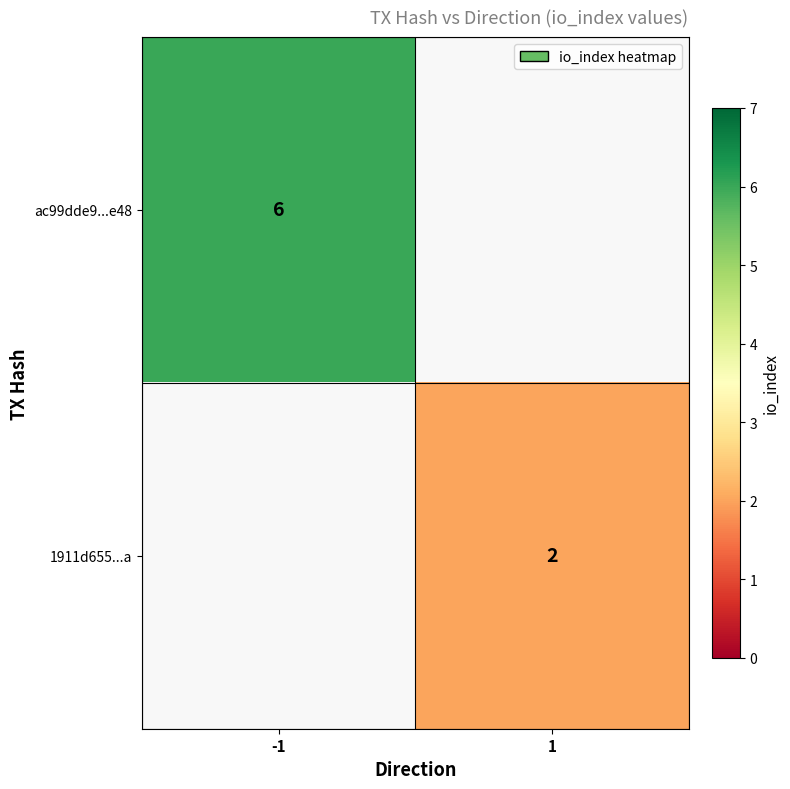

The value of ac99dde9...e48 at -1 is 6. True or false?

True